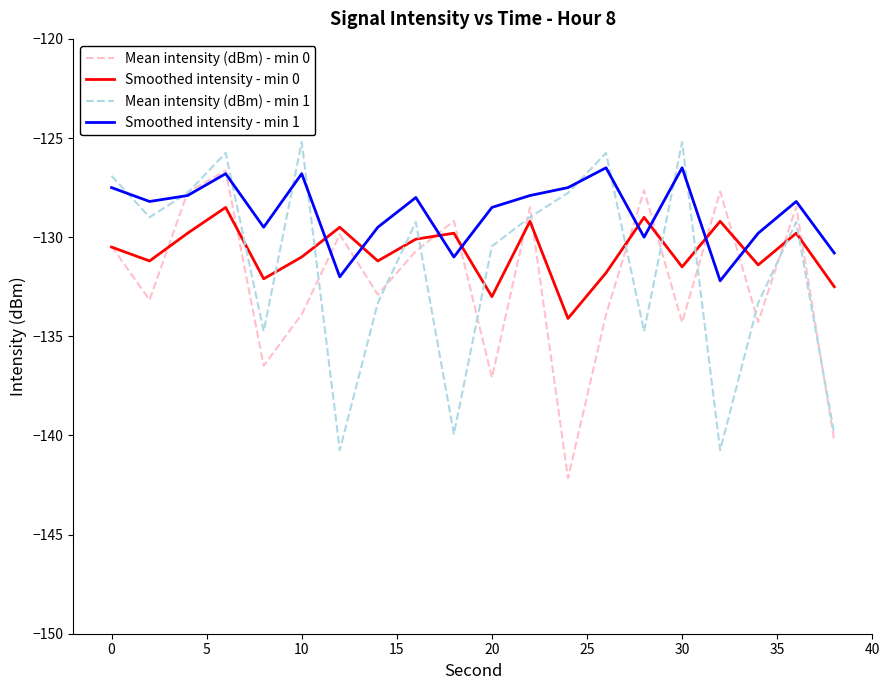

What is the maximum value shown in the chart?

-125.2